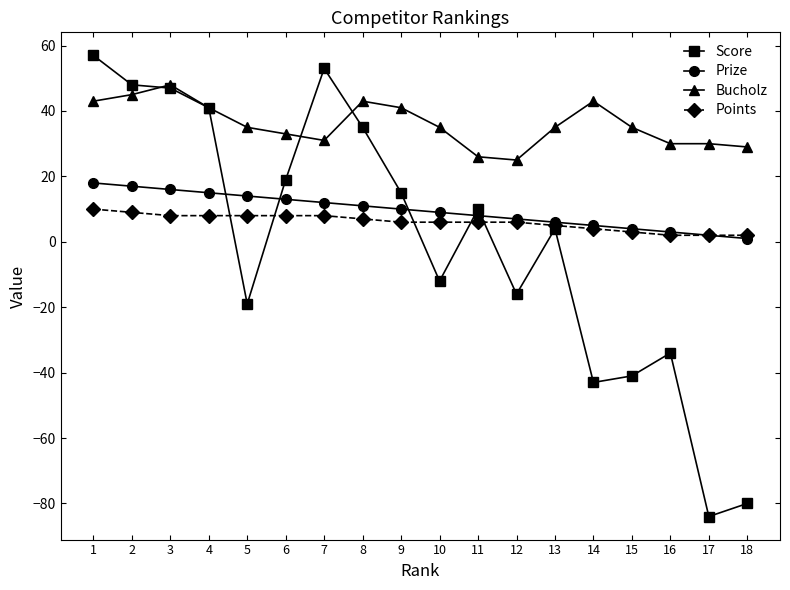

Which series has the widest spread of values?

Score